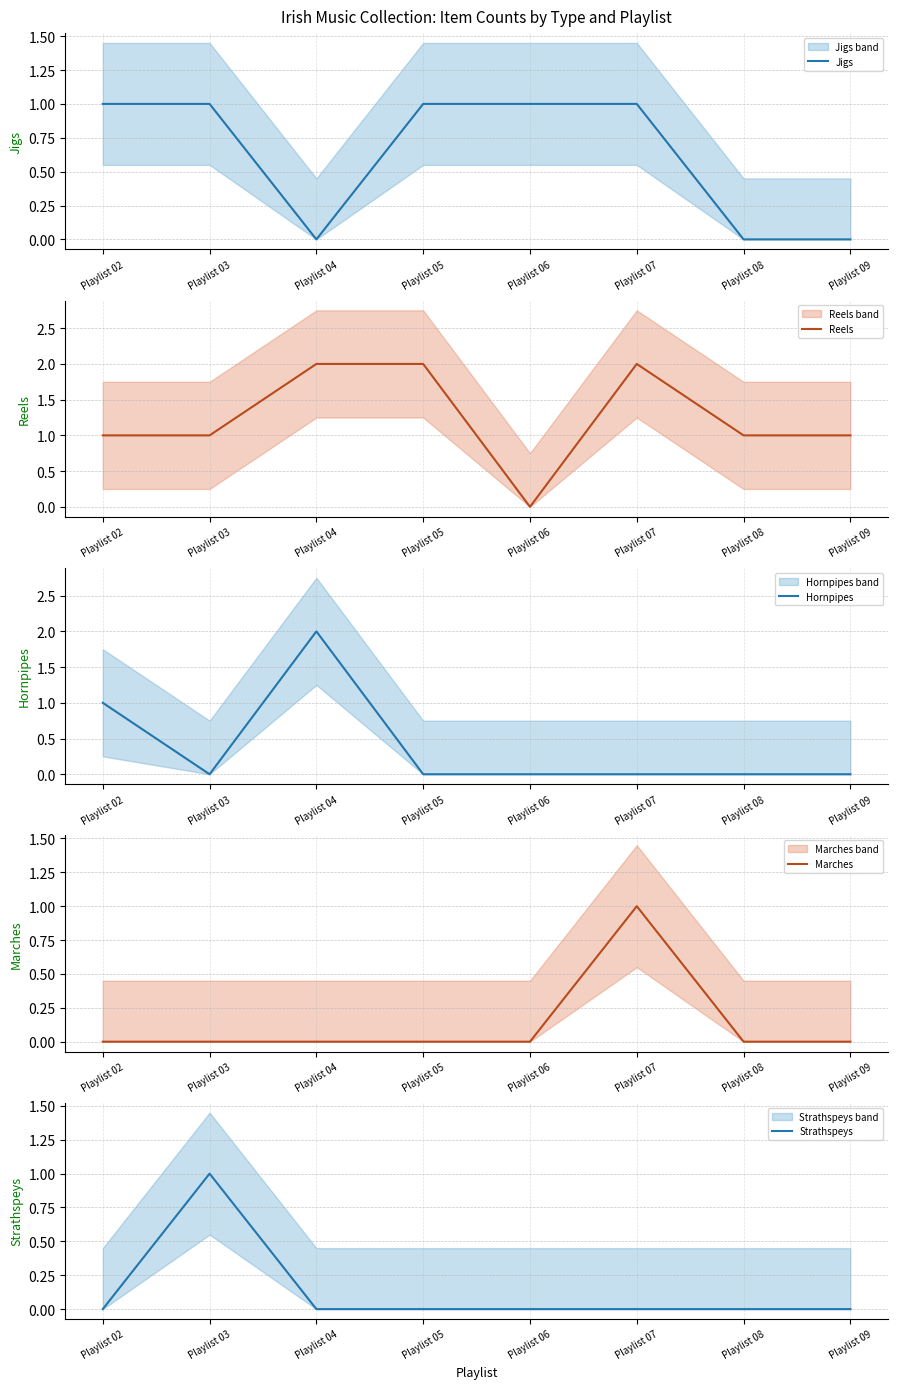

The Jigs series shows 2 at Playlist 07. True or false?

False